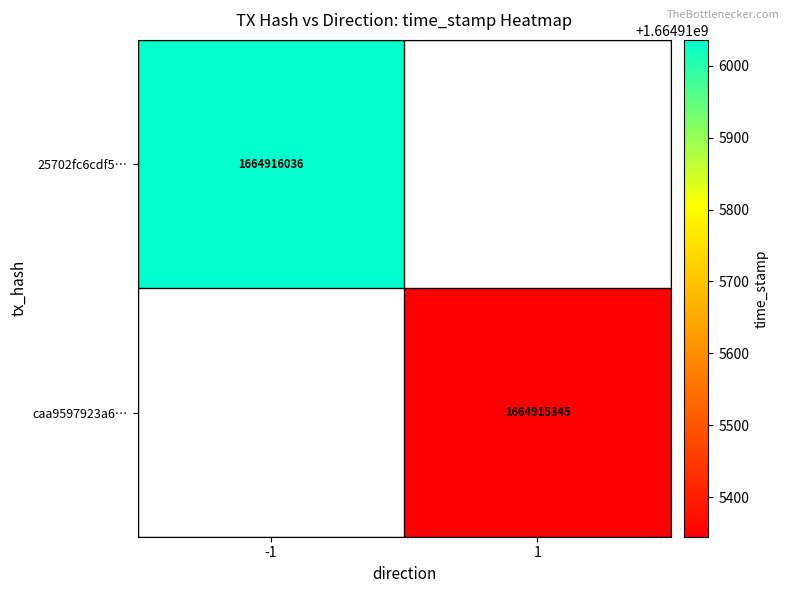

Is it true that 25702fc6cdf5e2db8bfb100e568acdd76b5b3f9 equals -1 at direction?

True